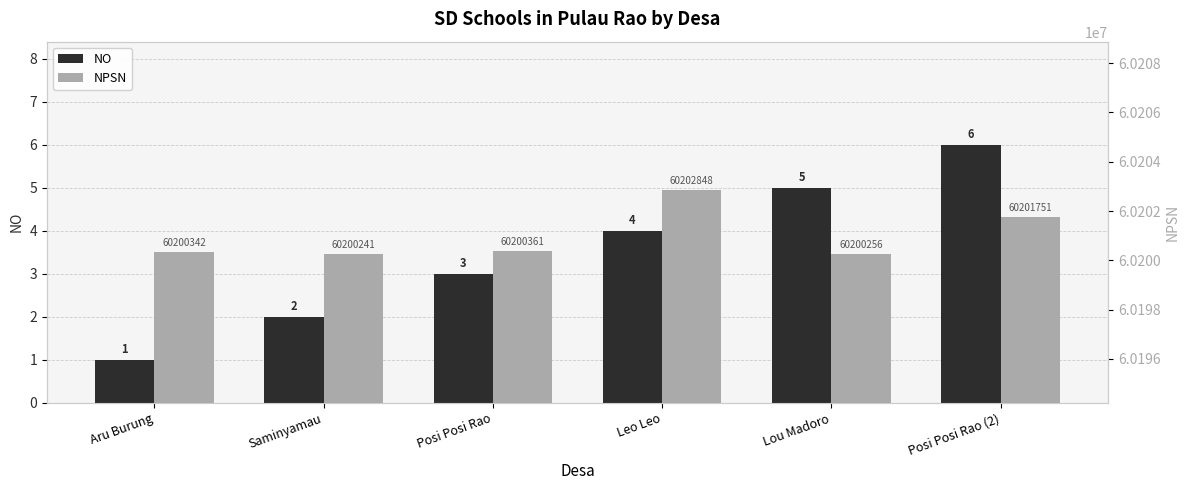

At how many categories does at least one series exceed 42135440?

6